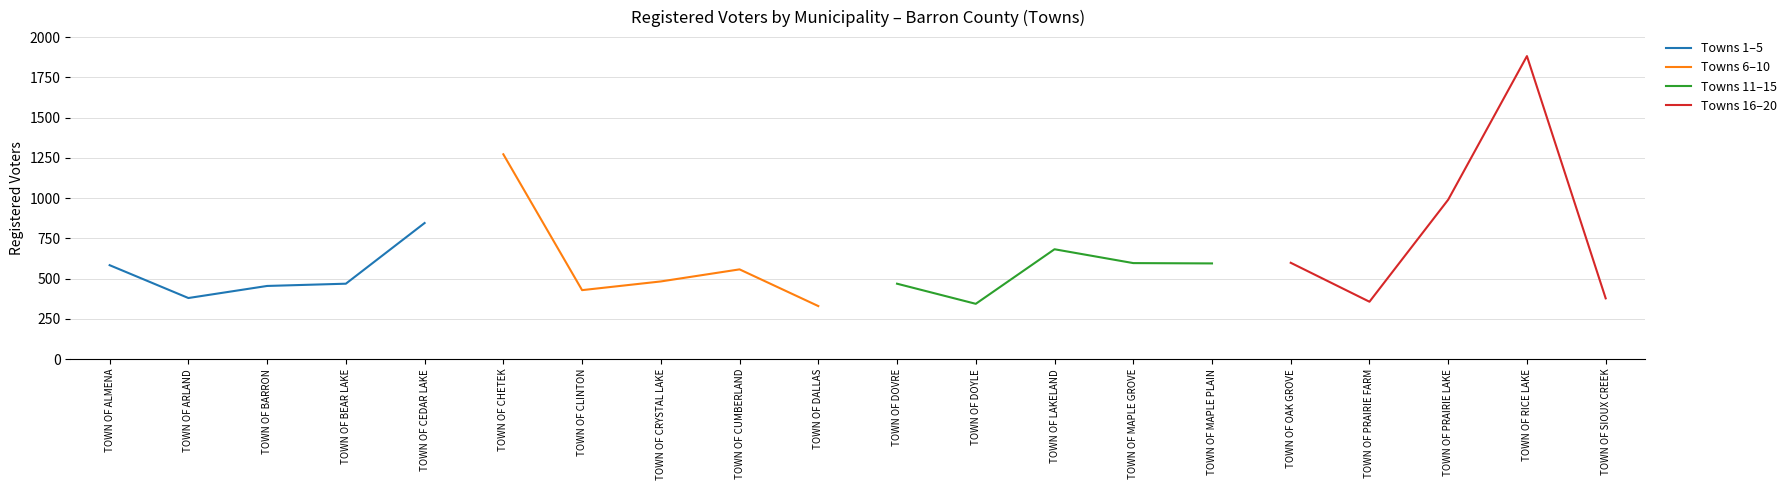

What is the difference between the maximum and minimum values in the Towns 6–10 series?

943